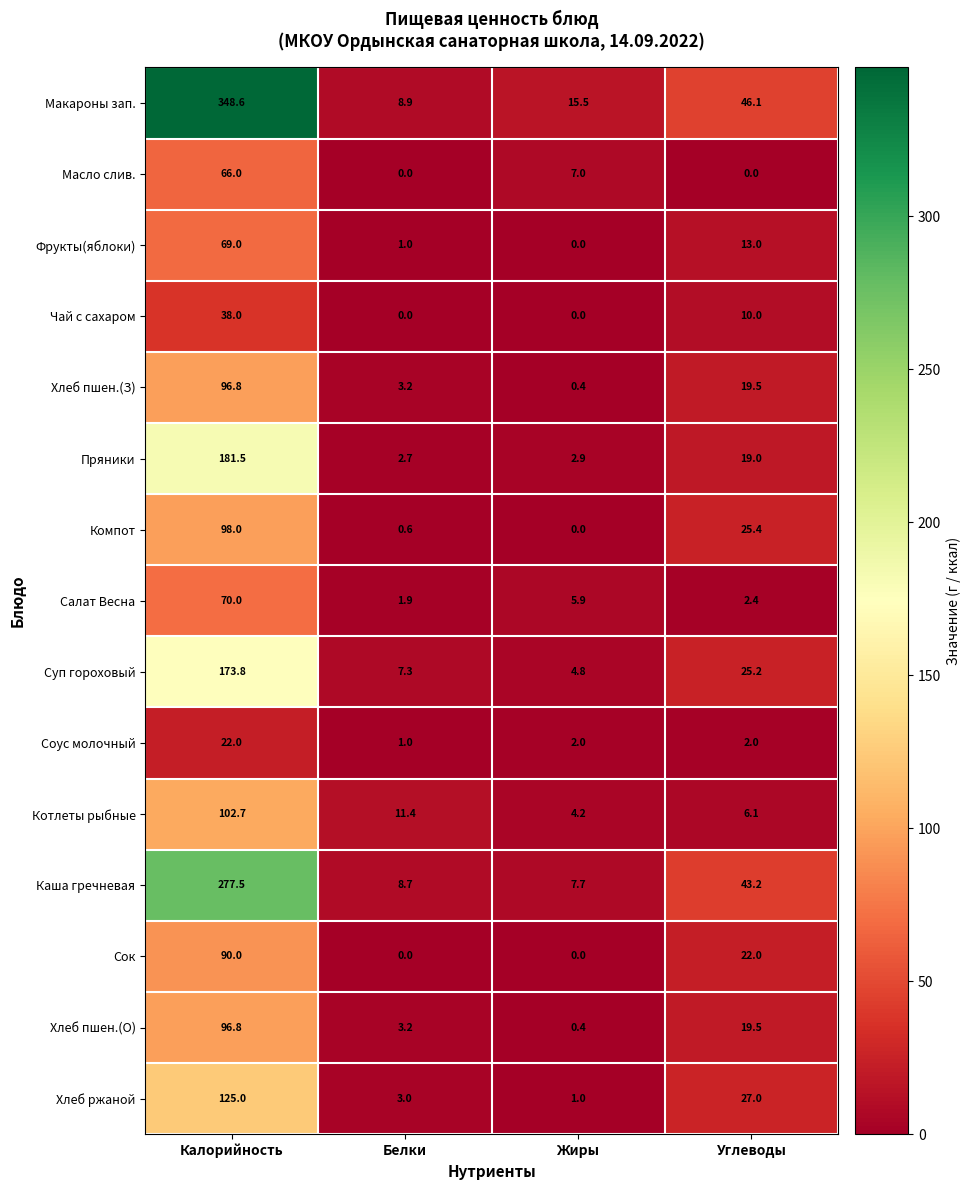

What is the maximum value shown in the chart?

348.6